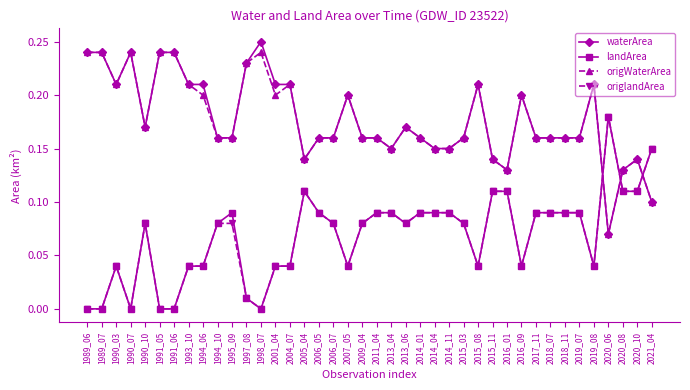

The waterArea series shows 0.2 at 2020_10. True or false?

False